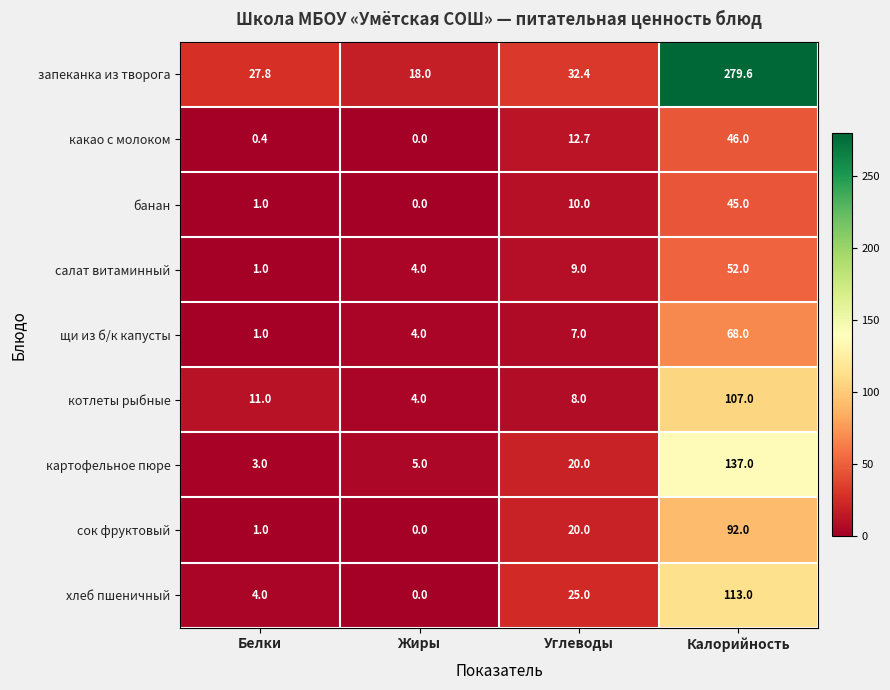

What is the difference between the хлеб пшеничный values at Жиры and Белки?

4.0